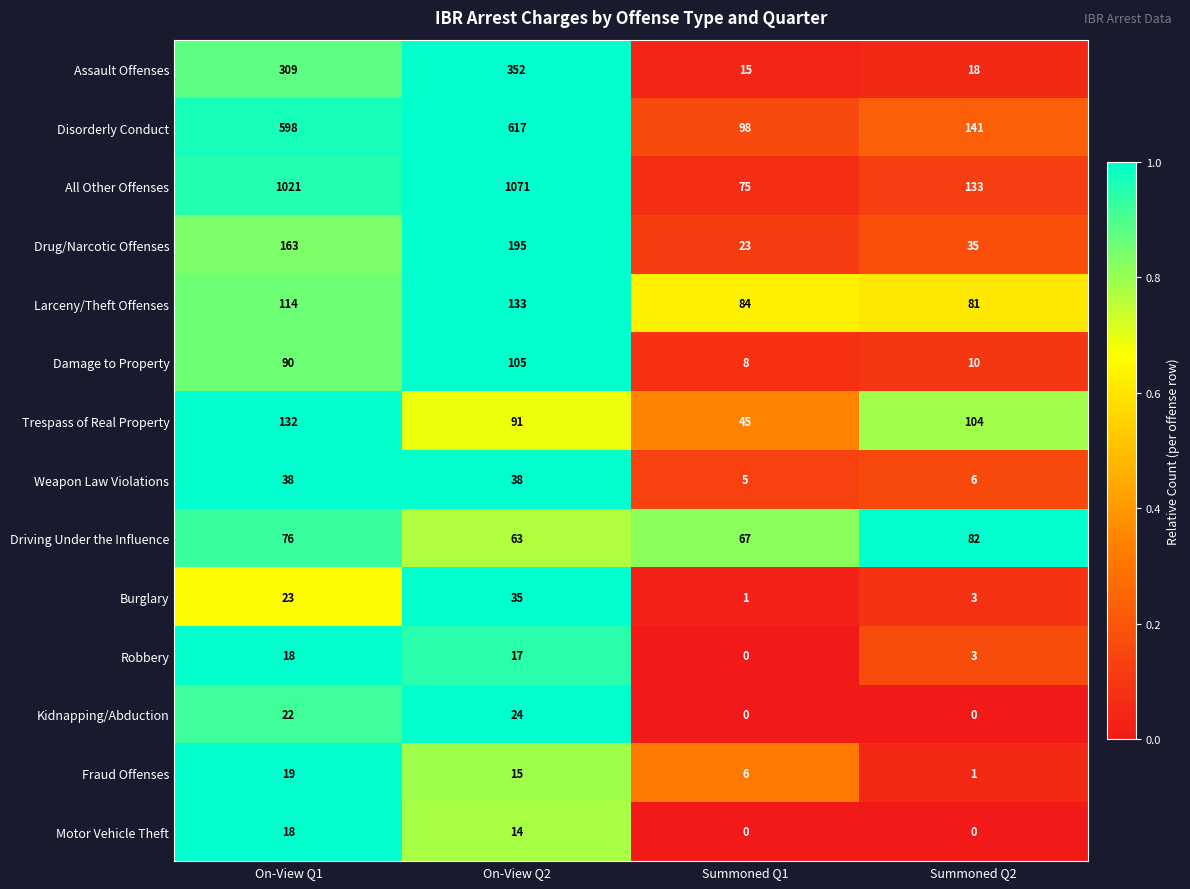

At which category is the sum across all series the highest?

On-View Q2